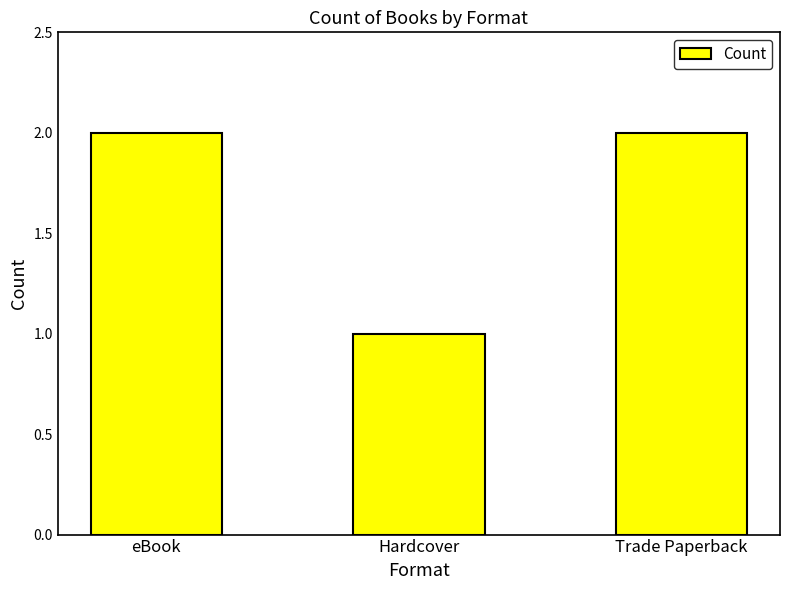

What is the label of the 3rd bar from the right?

eBook